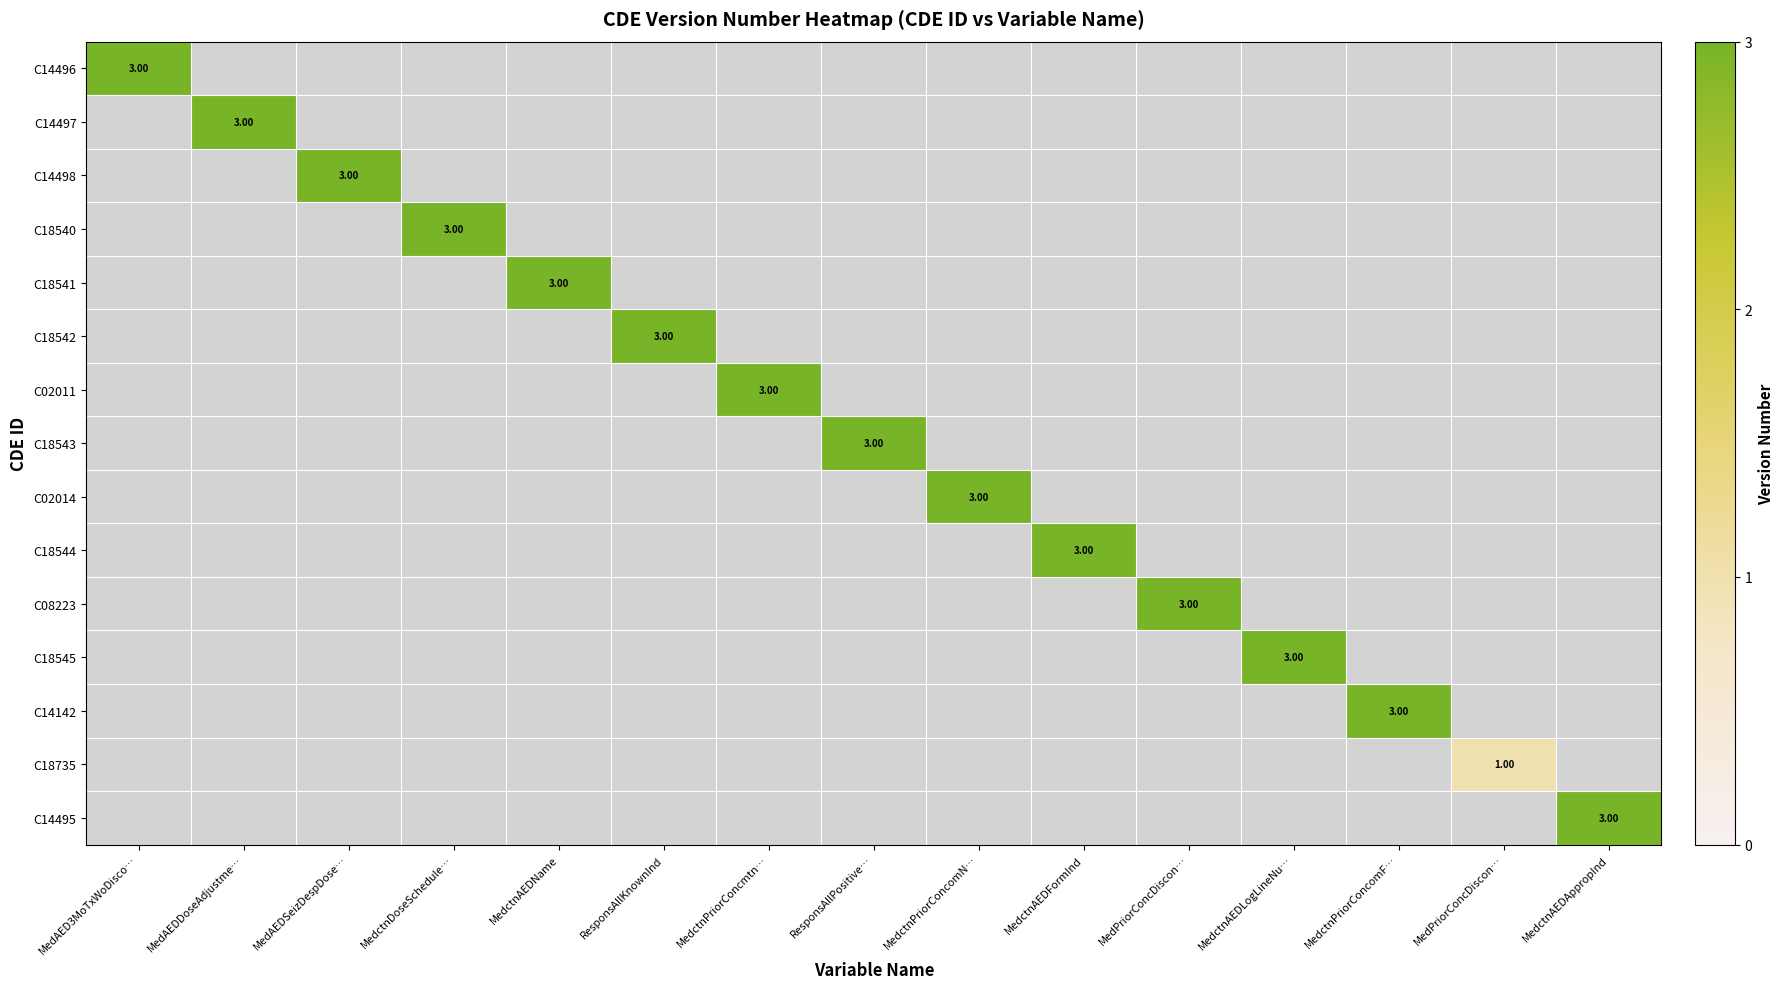

Is it true that C18545 equals 0 at MedAEDDoseAdjustme…?

True